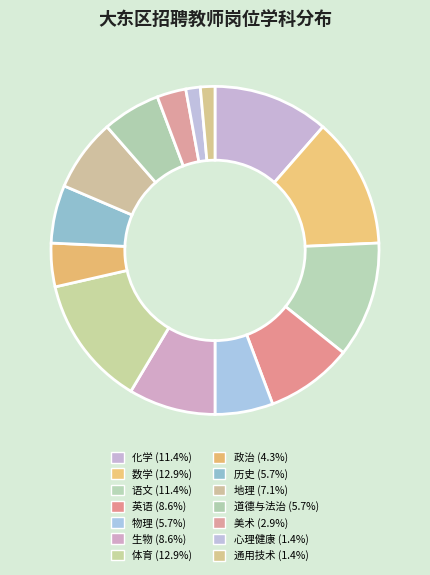

Which slice is the smallest?

心理健康